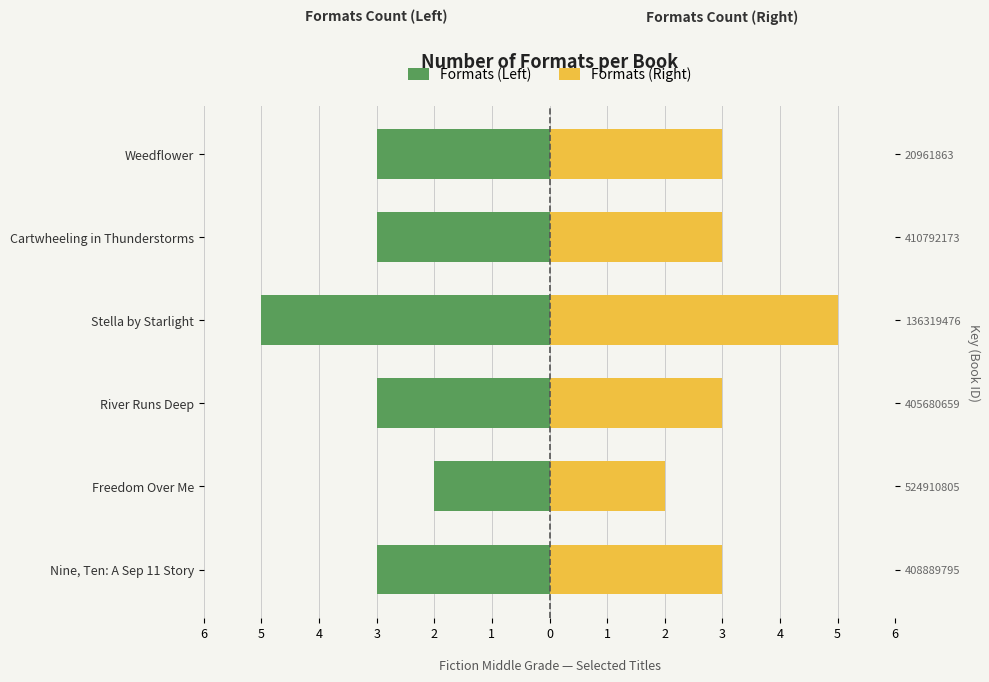

Reading left to right, transcribe all the data shown in this chart.

Formats (Left): -3	-2	-3	-5	-3	-3
Formats (Right): 3	2	3	5	3	3